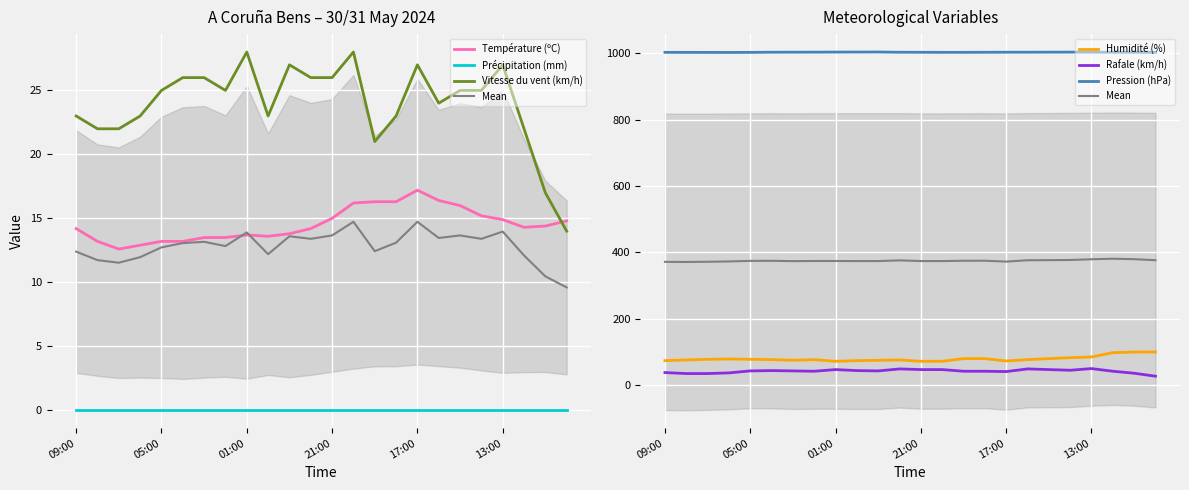

What is the smallest value displayed?

12.6